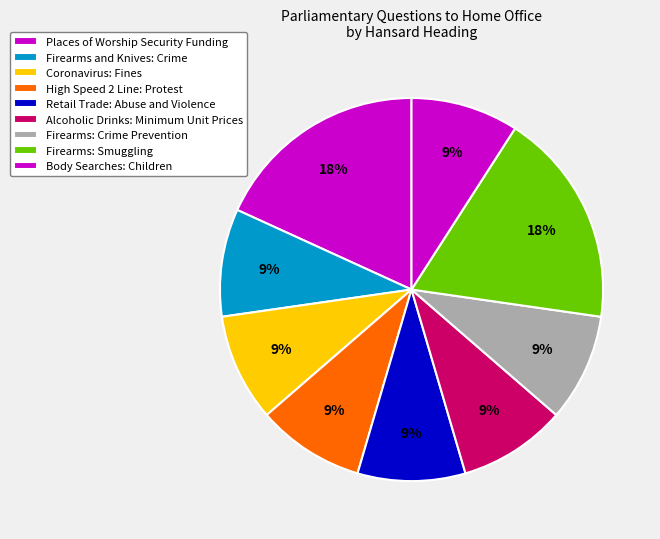

To the nearest percent, what is the average slice percentage?

11%